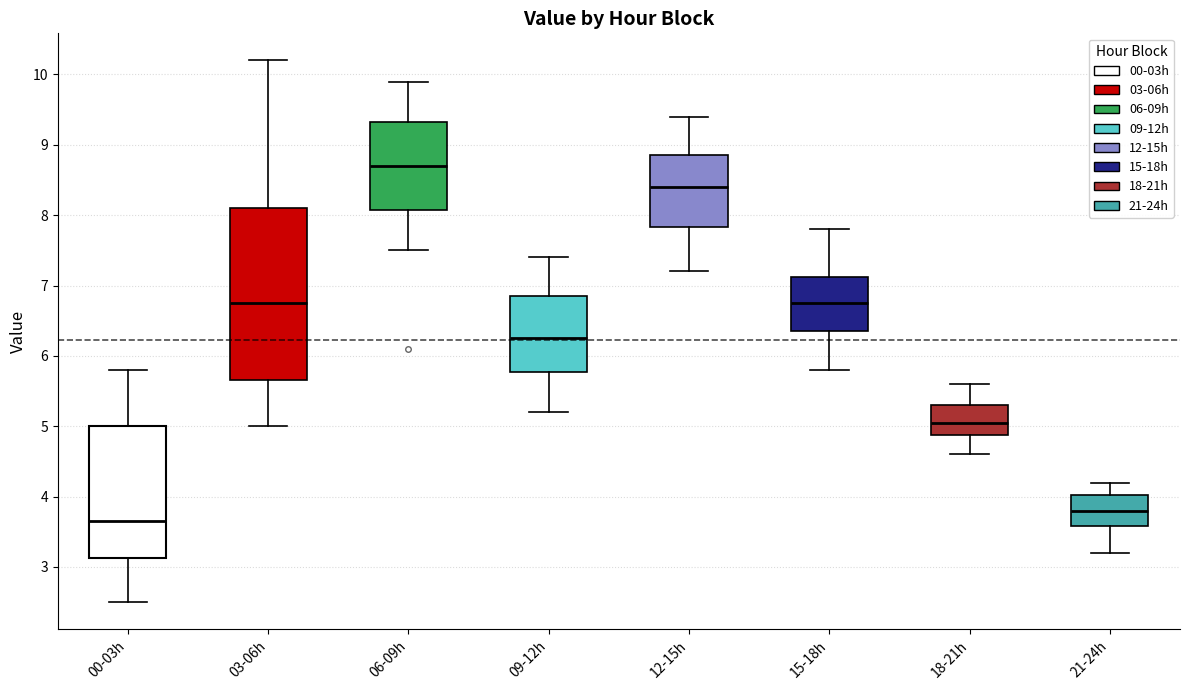

Which box is the tallest, from its lower edge to its upper edge?

03-06h